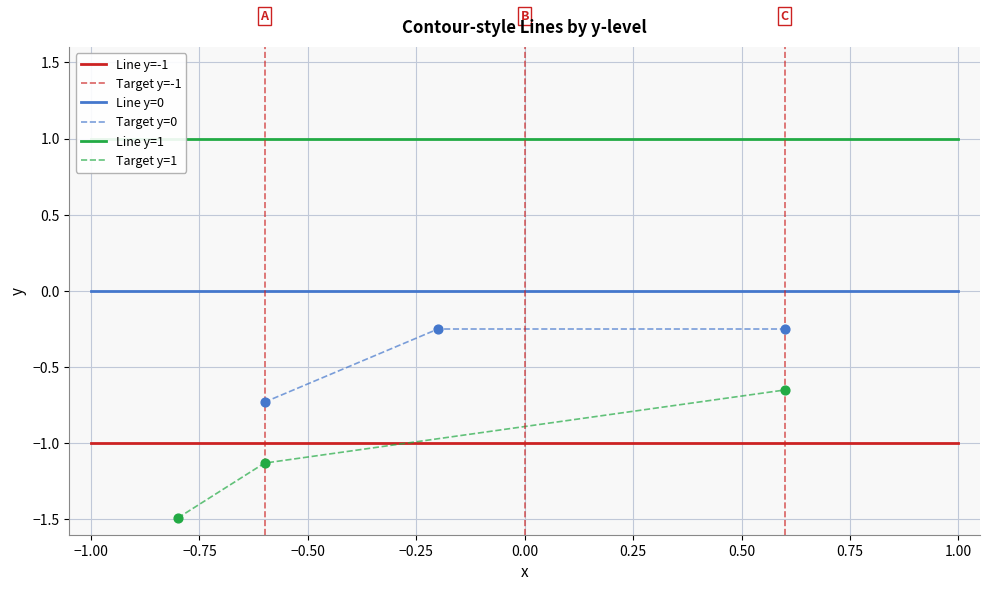

True or false: Line y=0 and Line y=-1 intersect in this chart.

False